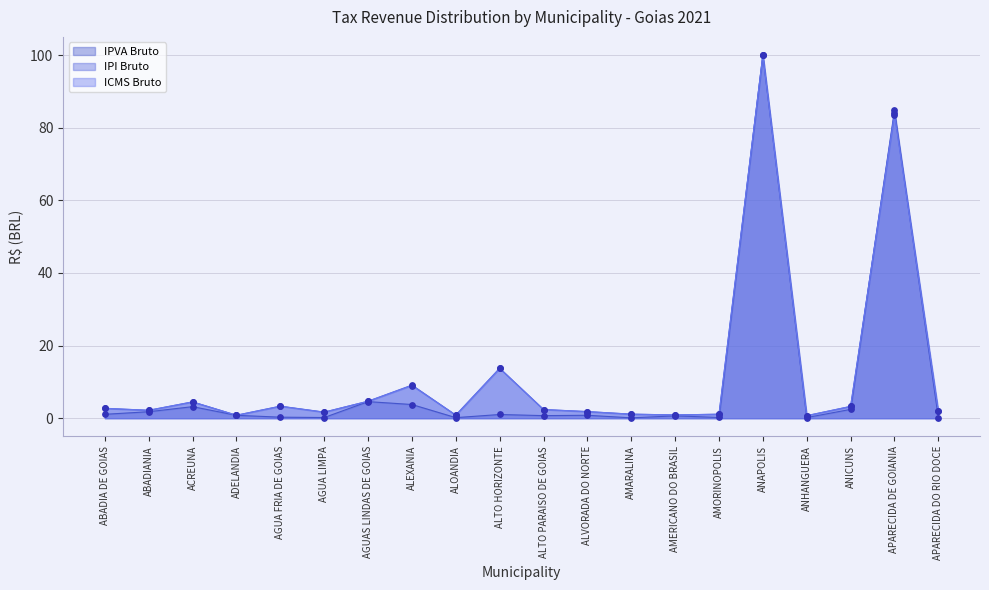

What is the total value across all series at ABADIANIA?

6.1